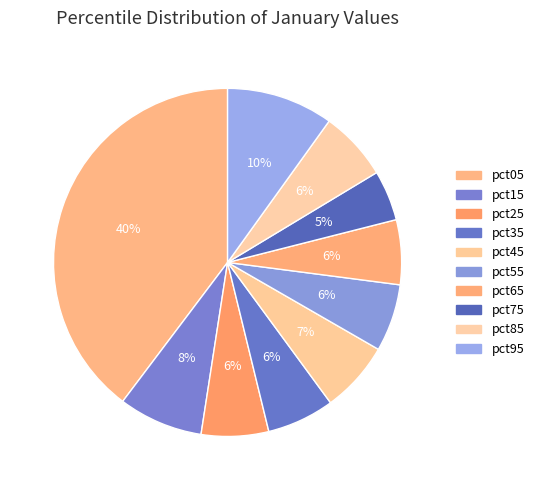

Which category has the biggest portion of the pie?

pct05